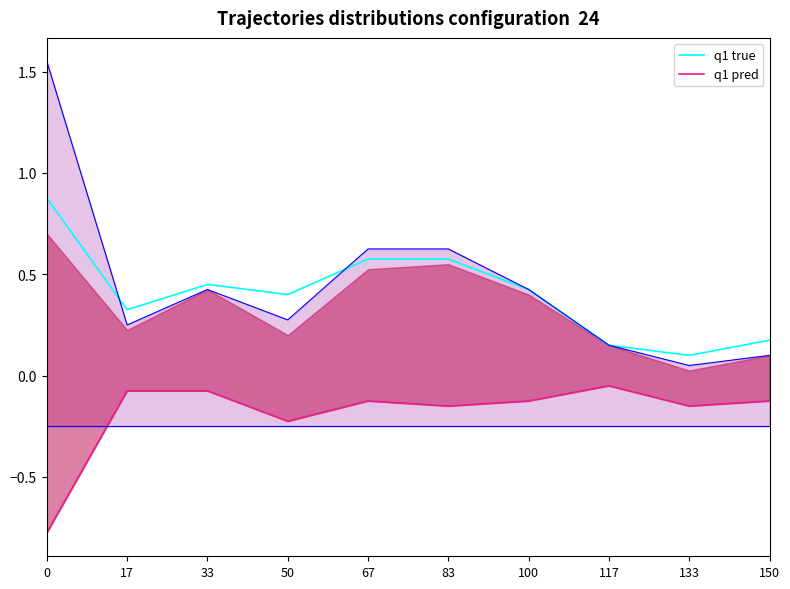

Where is the first local maximum for q1 true?

33